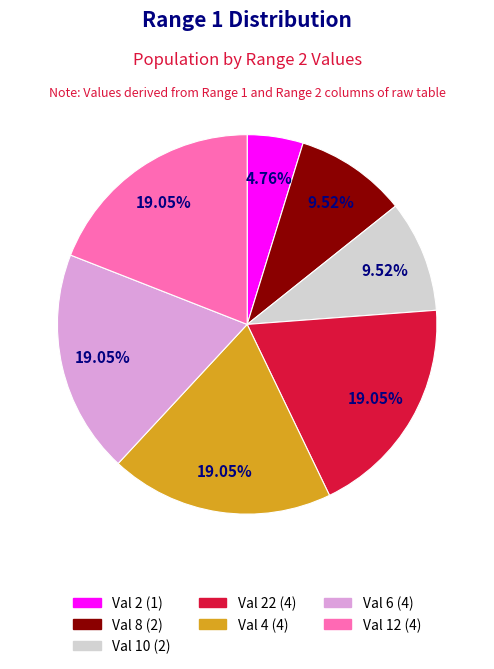

Which category has the smallest portion of the pie?

Val 2 (1)